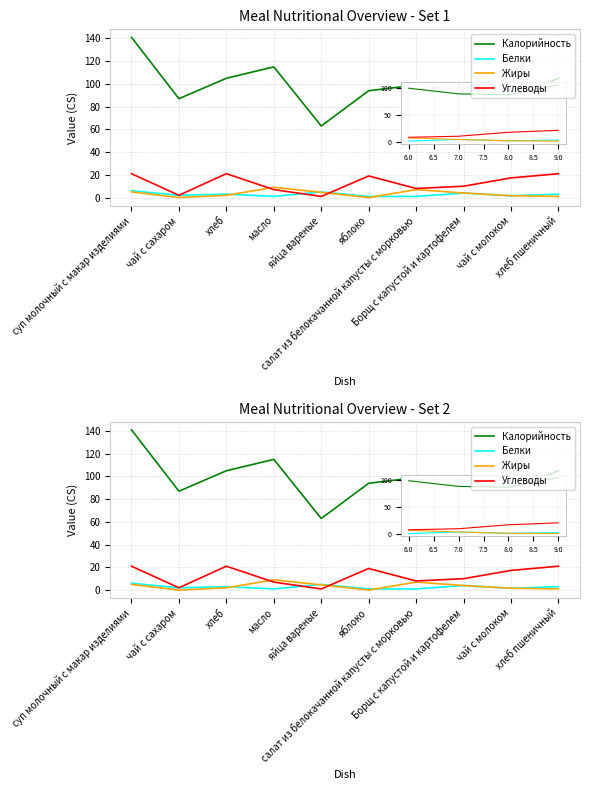

Is the value of Калорийность at яблоко greater than the value of Жиры at чай с сахаром?

Yes